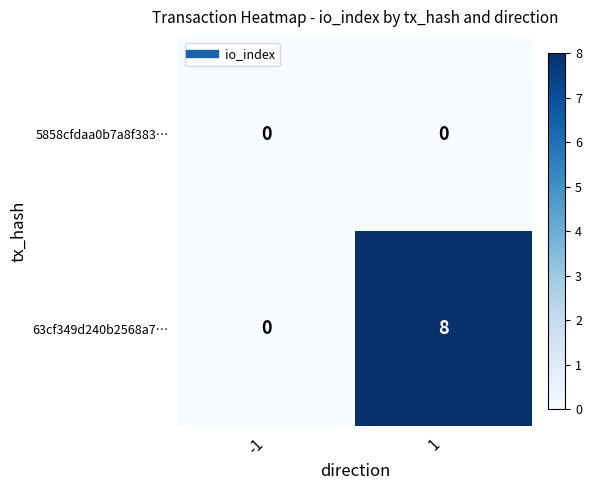

Reading left to right, extract all data points from this chart.

5858cfdaa0b7a8f383…: -1=0	1=0
63cf349d240b2568a7…: -1=0	1=8